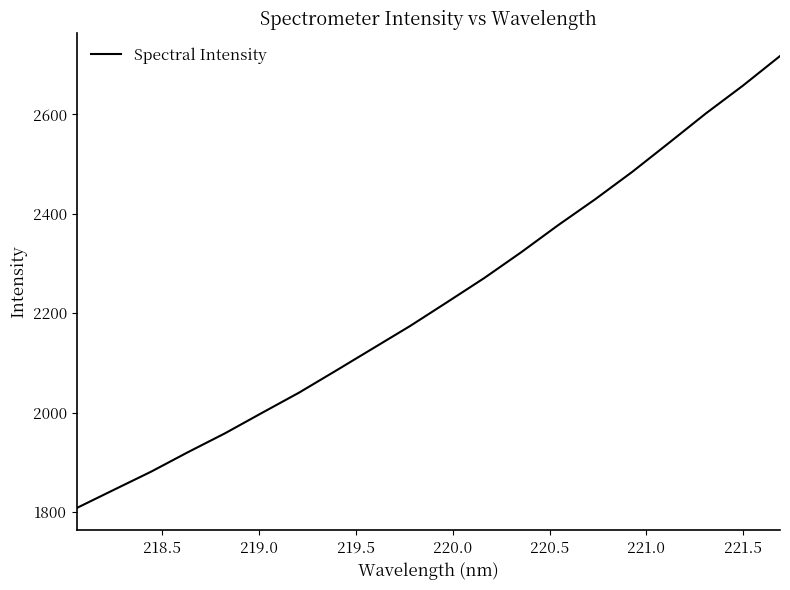

Count the number of values greater than 2222.

10